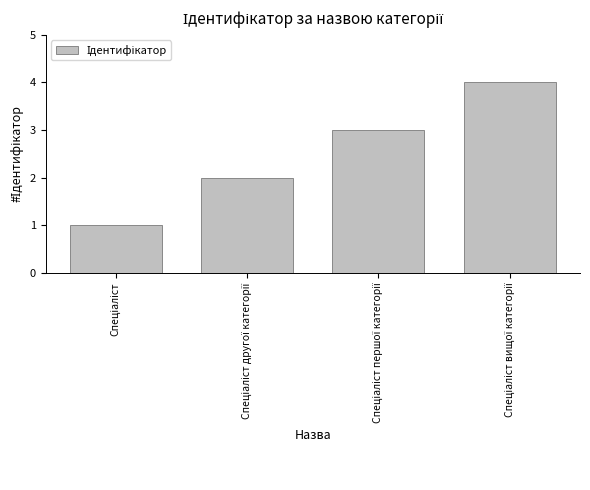

What is the difference between the maximum and minimum values?

3